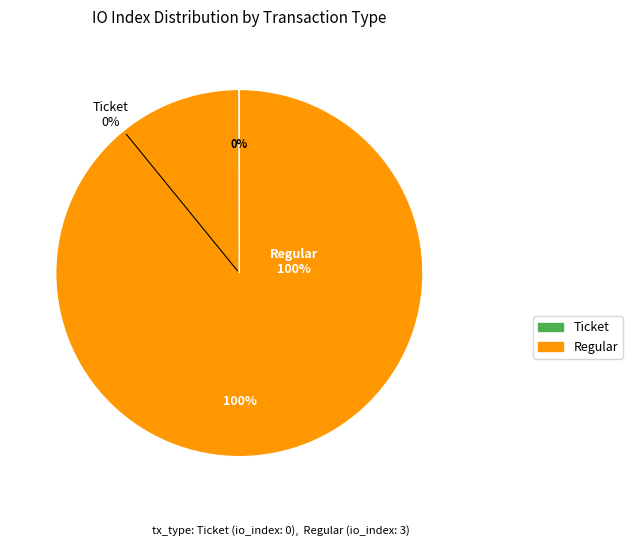

What is the largest slice in the pie chart?

Regular